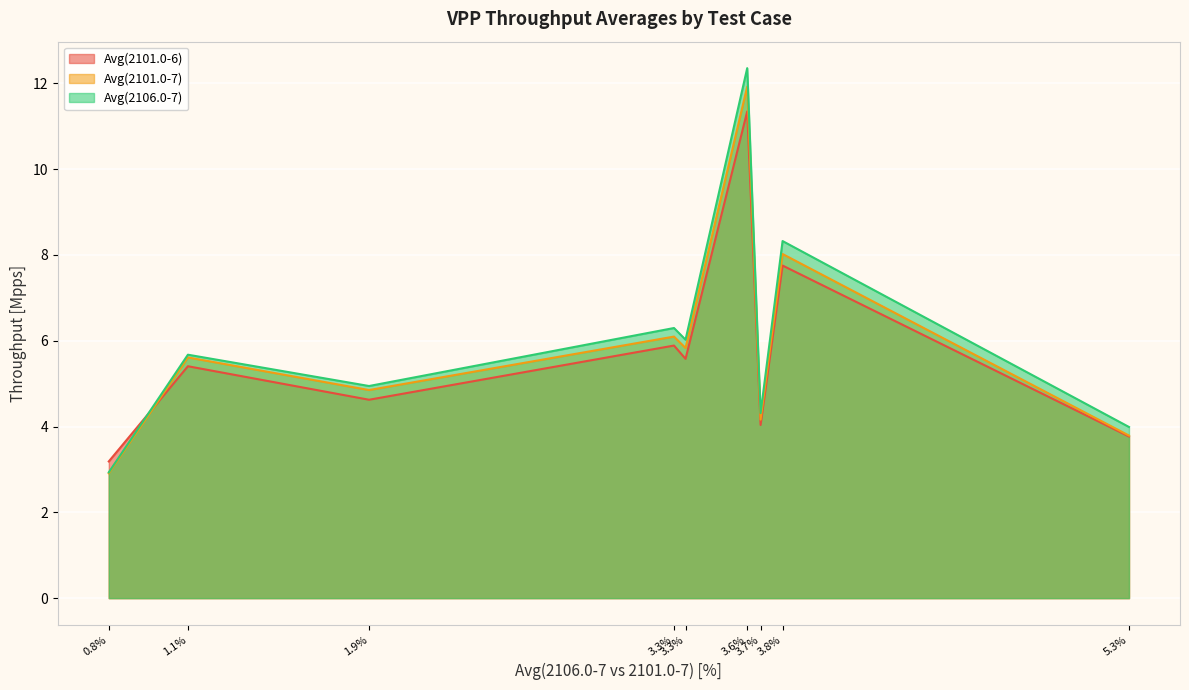

At how many categories does at least one series exceed 7?

2